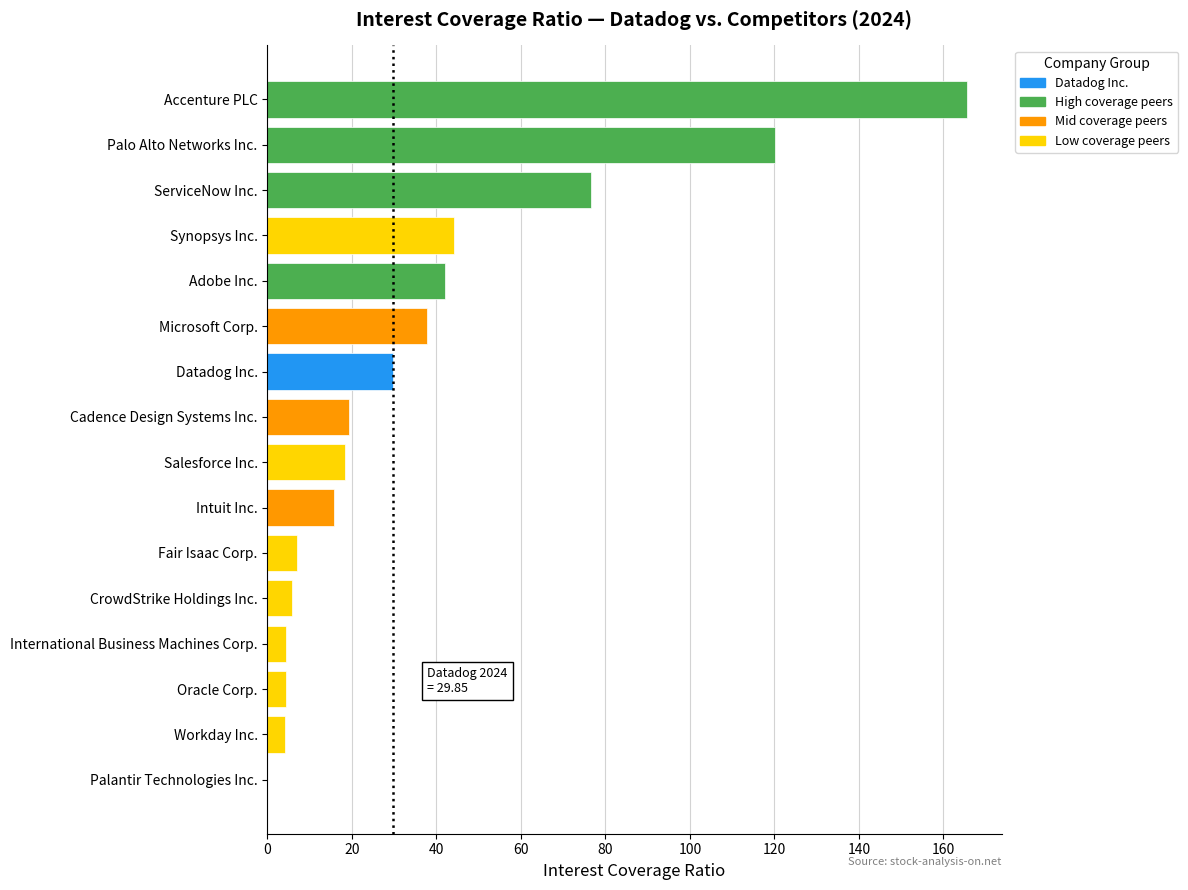

Read the value at Fair Isaac Corp..

7.1